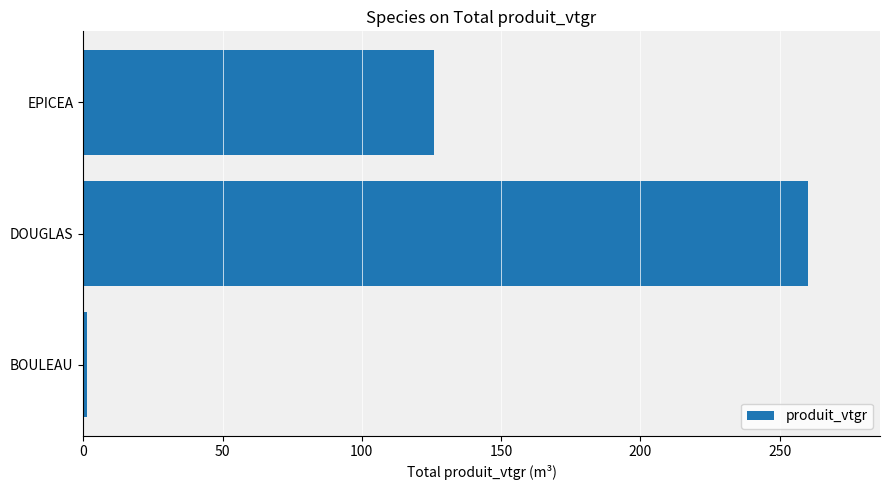

Reading bottom to top, transcribe all the data shown in this chart.

1.2	260.0	125.8